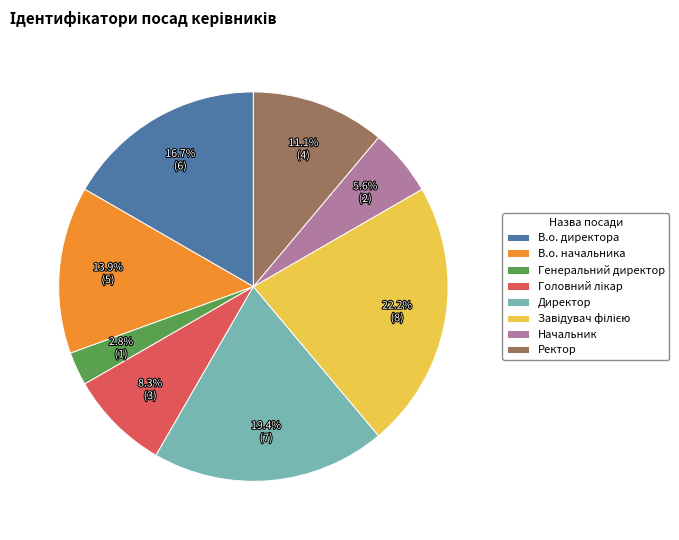

Which slice is the smallest?

Генеральний директор